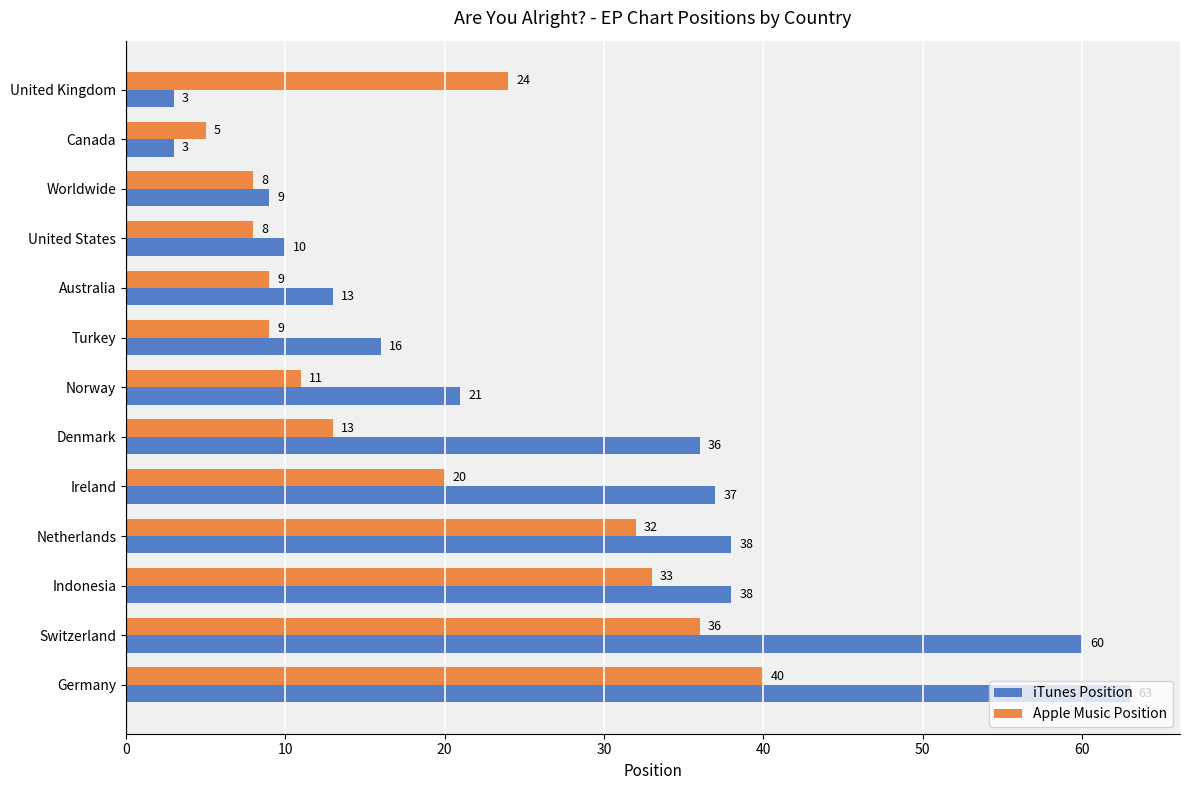

Between Worldwide and Denmark, which series saw the biggest shift?

iTunes Position